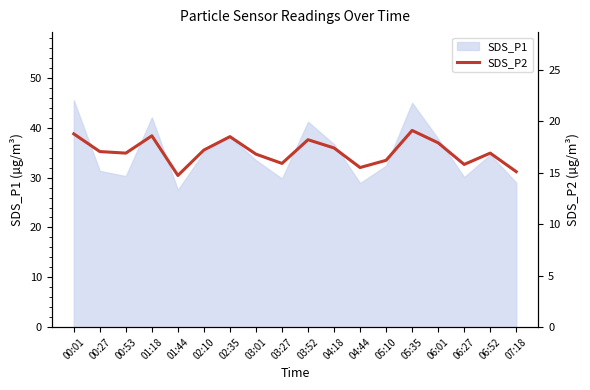

How many lines are shown in the chart?

1